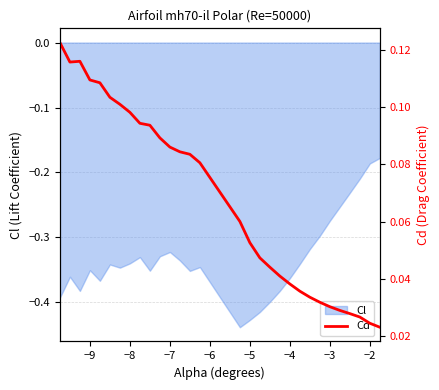

The Cl series shows -0.3 at −2. True or false?

False